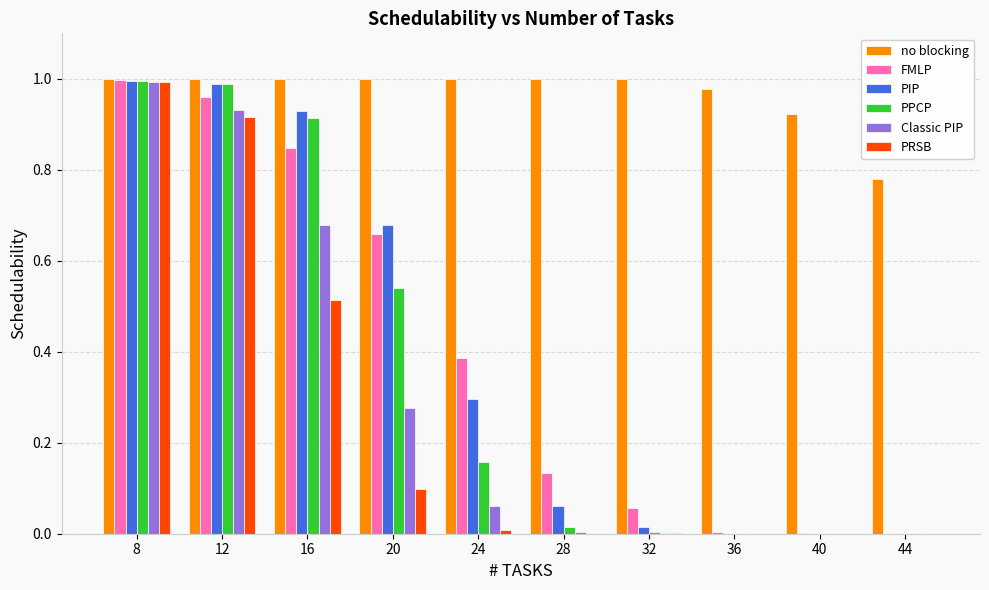

What is the sum of the FMLP values at 20 and 12?

1.6